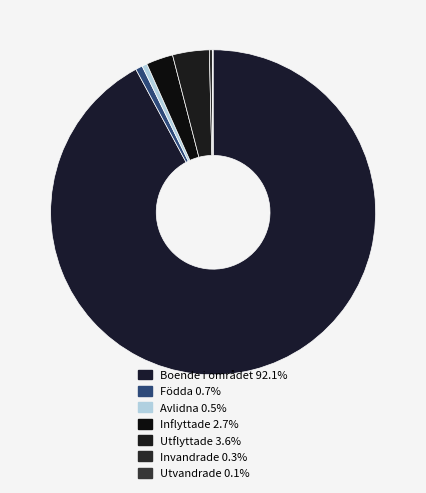

Which category has the smallest portion of the pie?

Utvandrade